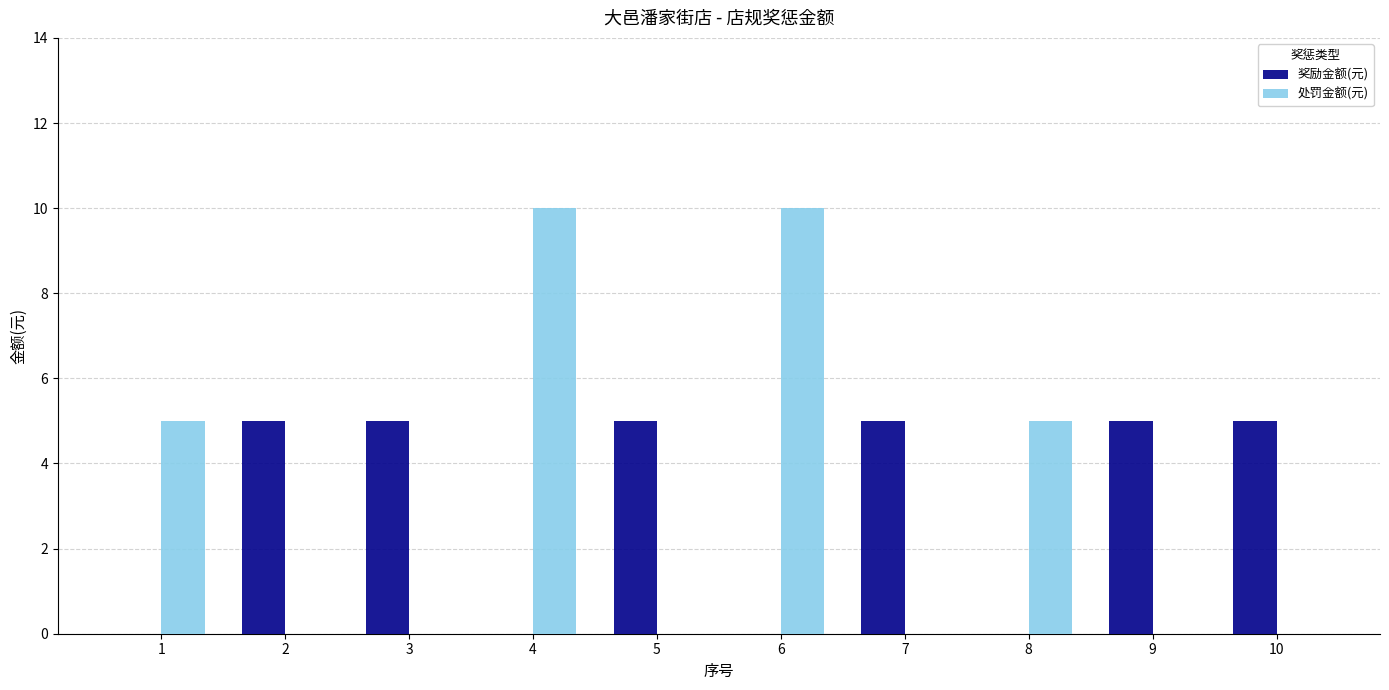

Reading left to right, extract all data points from this chart.

奖励金额(元): 1=0	2=5	3=5	4=0	5=5	6=0	7=5	8=0	9=5	10=5
处罚金额(元): 1=5	2=0	3=0	4=10	5=0	6=10	7=0	8=5	9=0	10=0